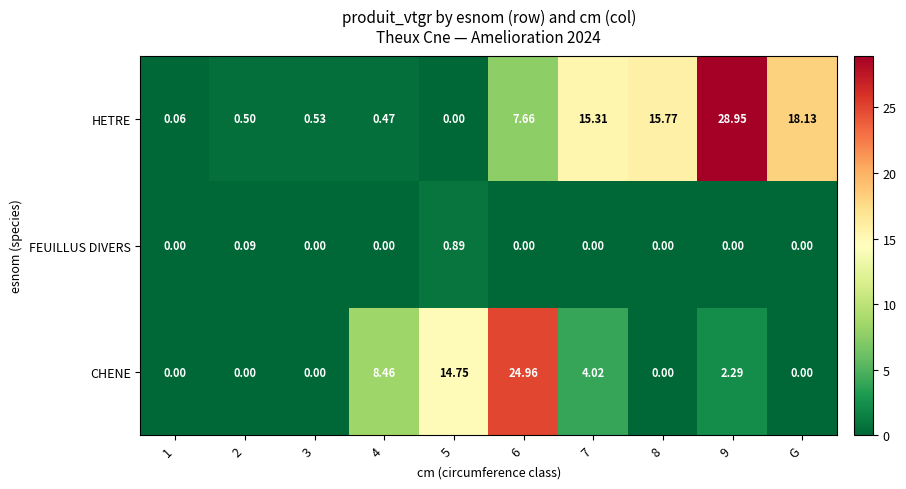

Which series has the largest total across all categories?

HETRE